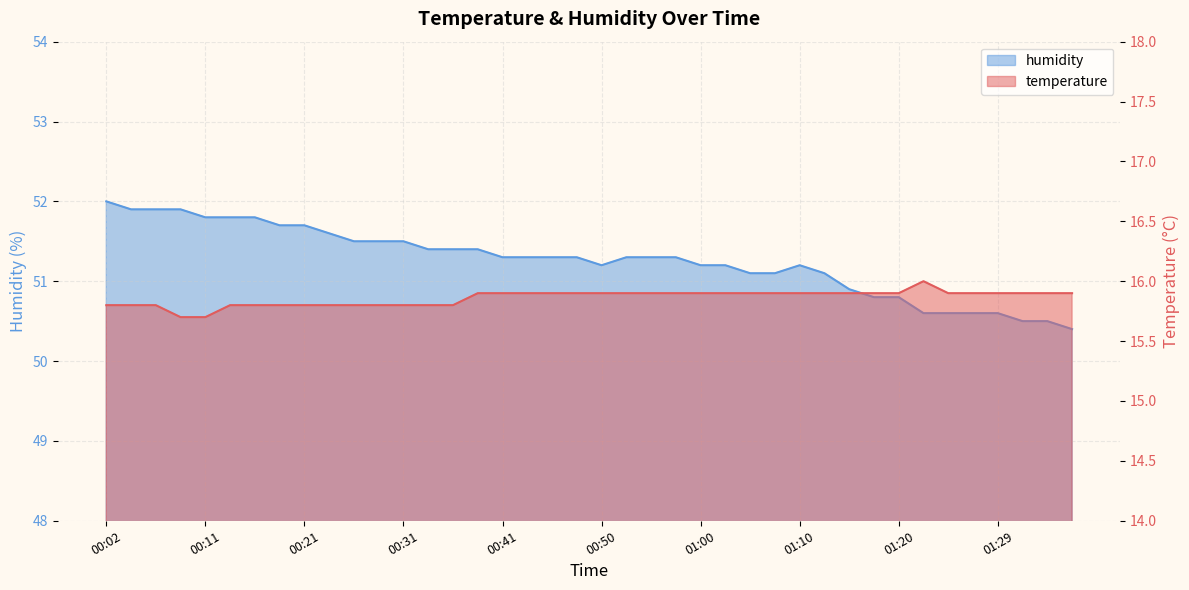

True or false: temperature and humidity cross at least once.

False